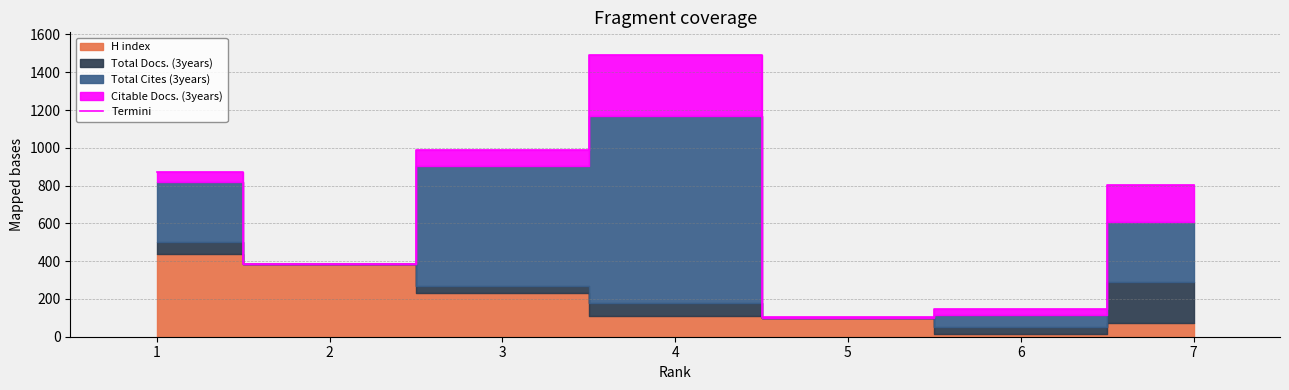

List the labels in order of value, smallest first.

5, 6, 2, 7, 1, 3, 4